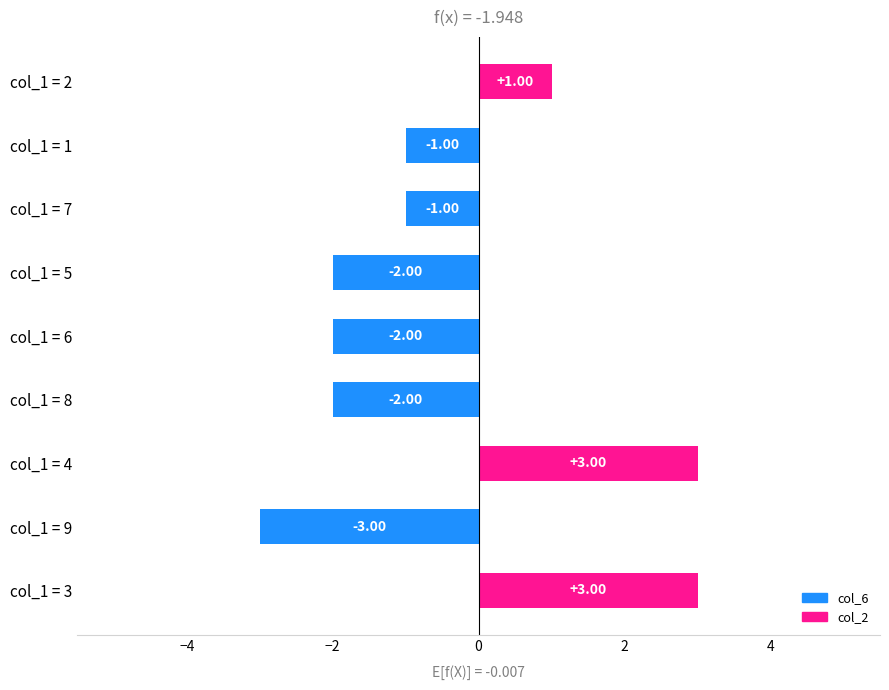

What is the sum of all values?

-4